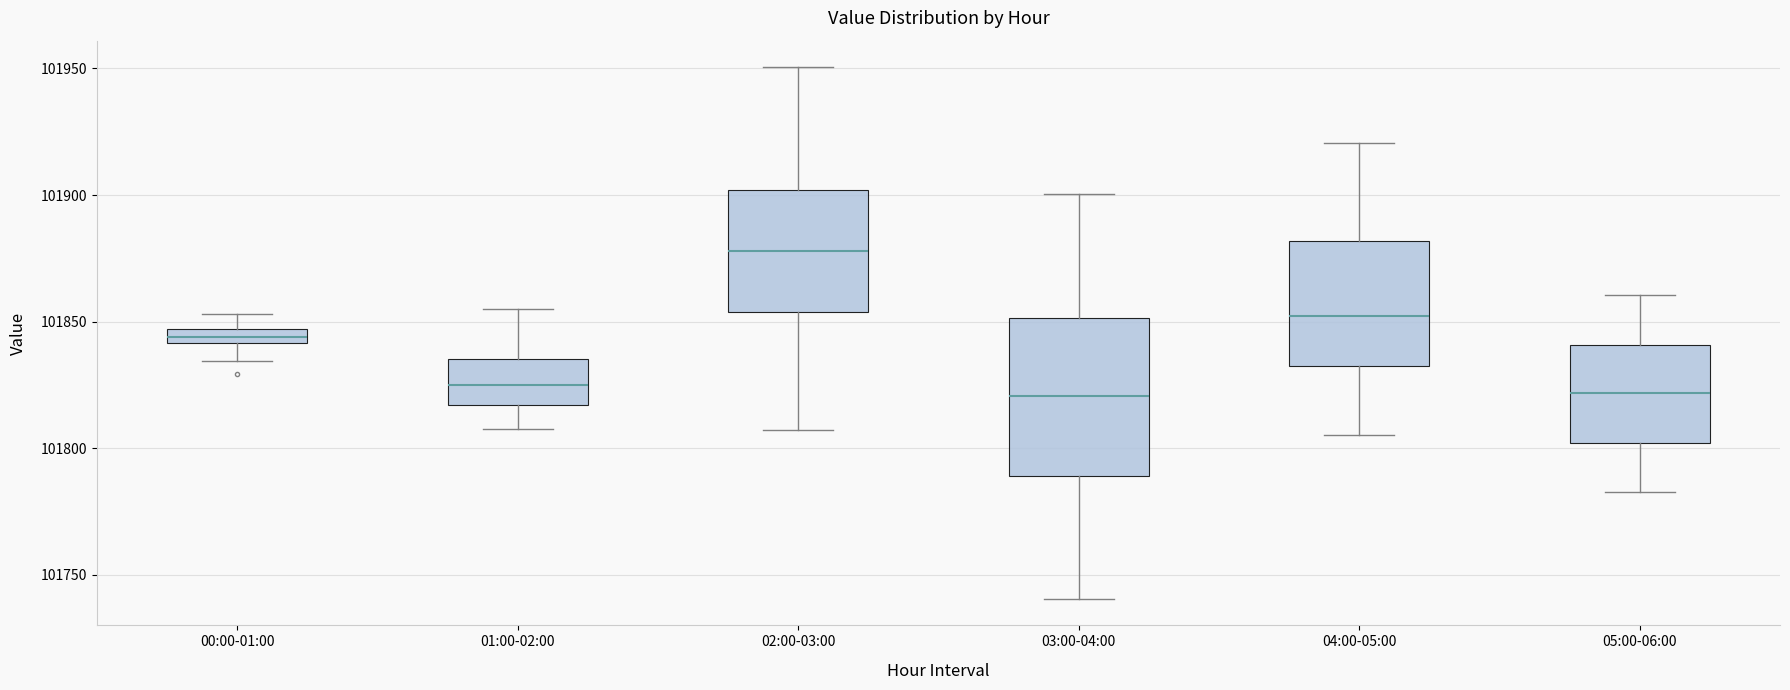

Where does the upper whisker of the box for 02:00-03:00 end on the y-axis? The values are not printed on the chart, so give them approximately, as read against the axis.

101950